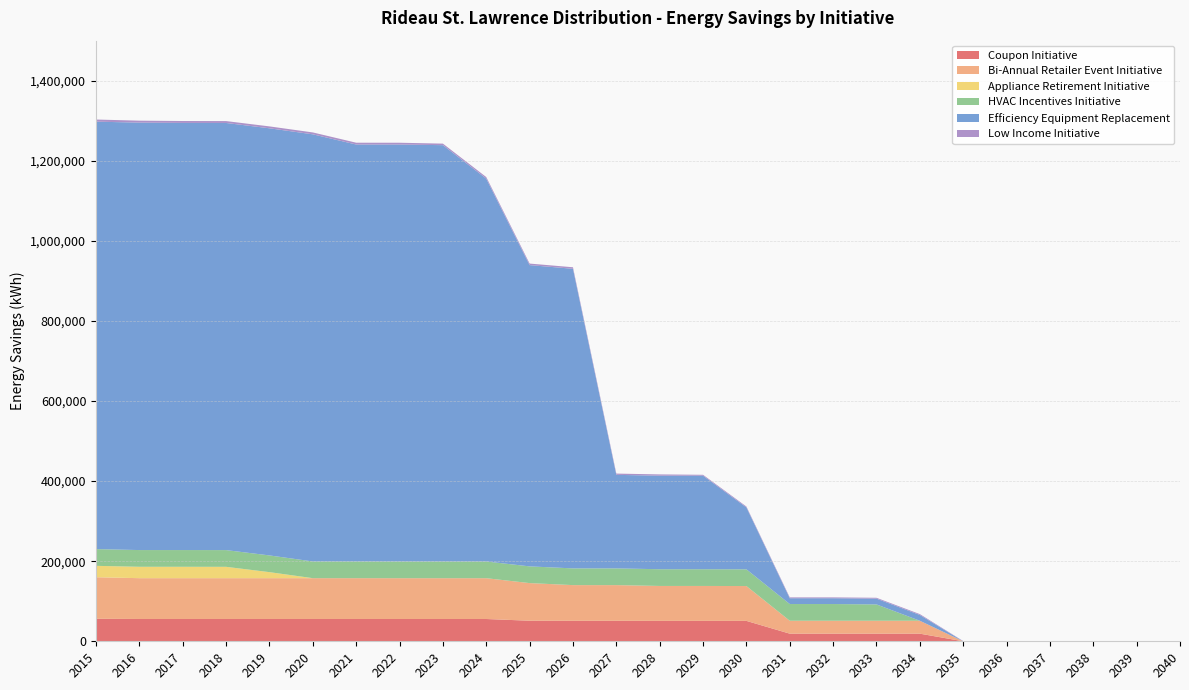

Reading right to left, what are all the values shown in this chart?

Coupon Initiative: 0	0	0	0	0	0	19050	19050	19050	19050	50968	50990	50990	51167	51167	51354	55663	55663	55663	55675	55675	55675	55675	55675	55675	56186
Bi-Annual Retailer Event Initiative: 0	0	0	0	0	0	32234	32234	32234	32234	87009	87213	87213	89130	89130	93968	101902	101902	101902	101955	101955	101955	101955	101955	101955	103800
Appliance Retirement Initiative: 0	0	0	0	0	0	0	0	0	0	0	0	0	0	0	0	0	0	0	0	0	15058	28346	28450	28450	28450
HVAC Incentives Initiative: 0	0	0	0	0	0	0	40787	41750	41750	41750	41750	41750	41750	41750	41750	41750	41750	41750	41750	41750	41750	41750	41750	41750	41750
Efficiency Equipment Replacement: 0	0	0	0	0	0	14454	14454	14454	14454	154693	233624	233624	233624	748249	752431	956178	1039707	1041283	1041283	1066725	1066725	1066725	1066725	1067522	1067522
Low Income Initiative: 0	0	0	0	0	591	2140	2140	2140	2140	2140	2222	3164	3164	3805	3805	3856	3856	4486	4486	4717	4717	4717	4794	4870	5339